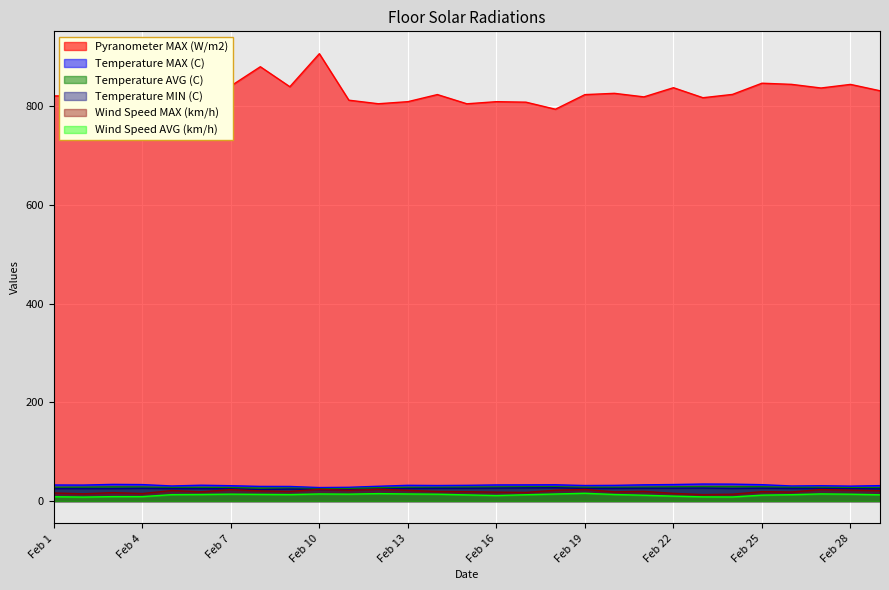

List the series in order of their peak value, highest first.

Pyranometer MAX (W/m2), Temperature MAX (C), Temperature AVG (C), Temperature MIN (C), Wind Speed MAX (km/h), Wind Speed AVG (km/h)